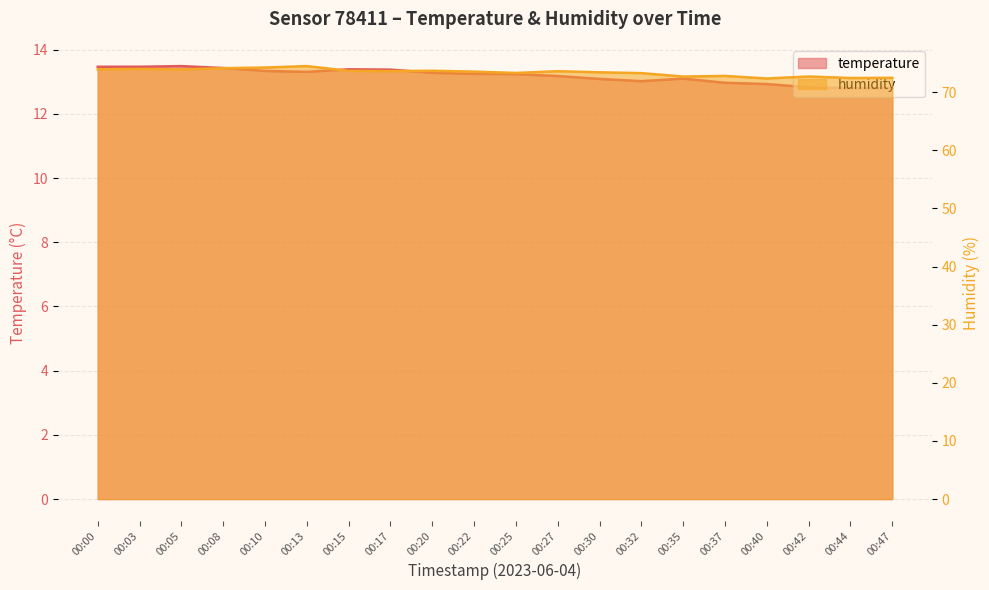

Between 00:15 and 00:22, which series saw the biggest shift?

temperature